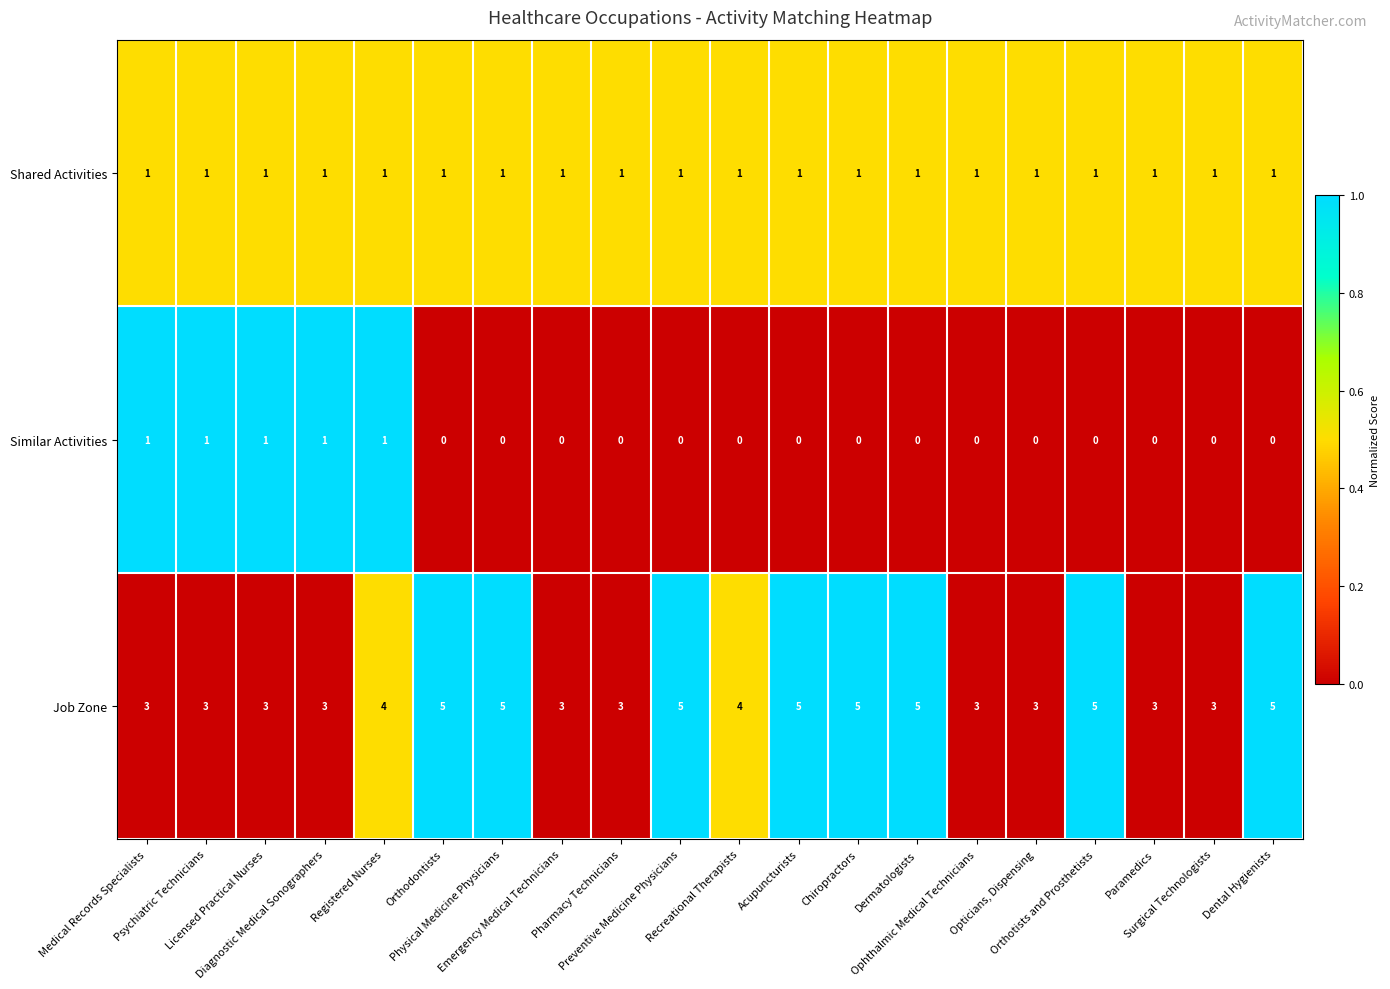

Count the Job Zone values in the range 3 to 5.

20